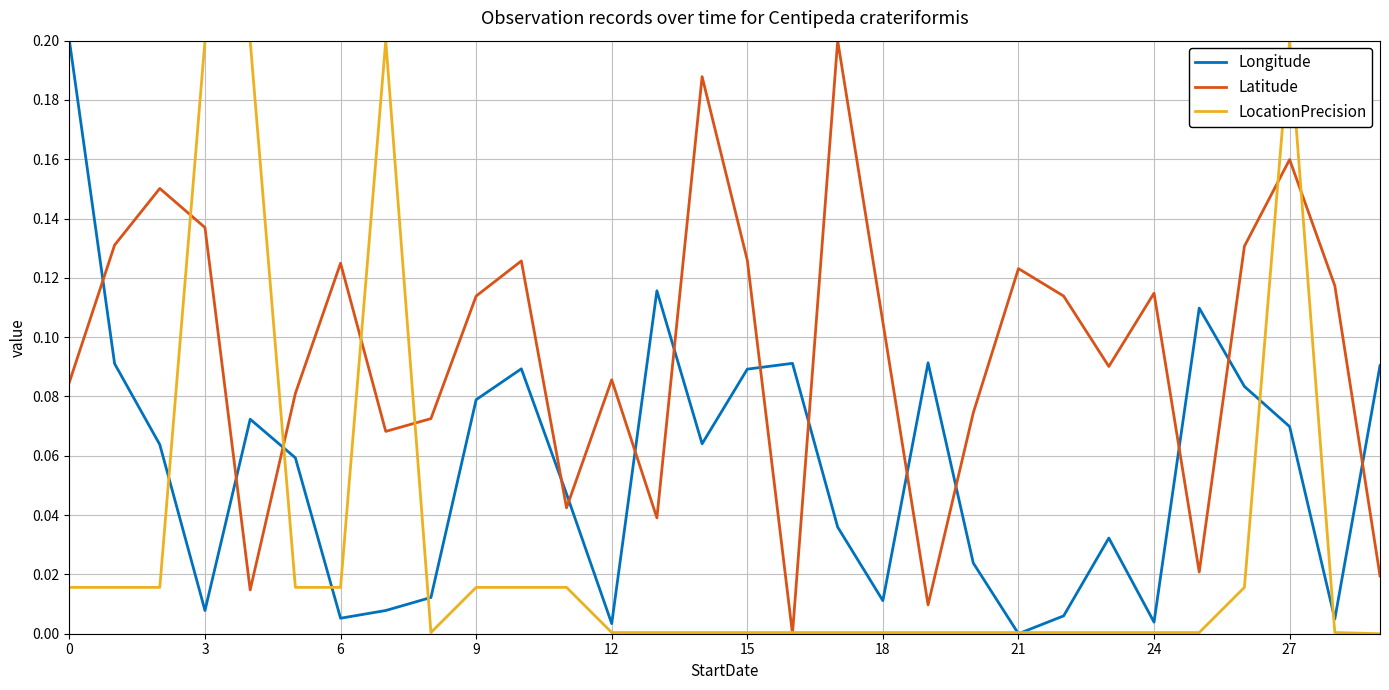

How many intersections are there between Latitude and Longitude?

14